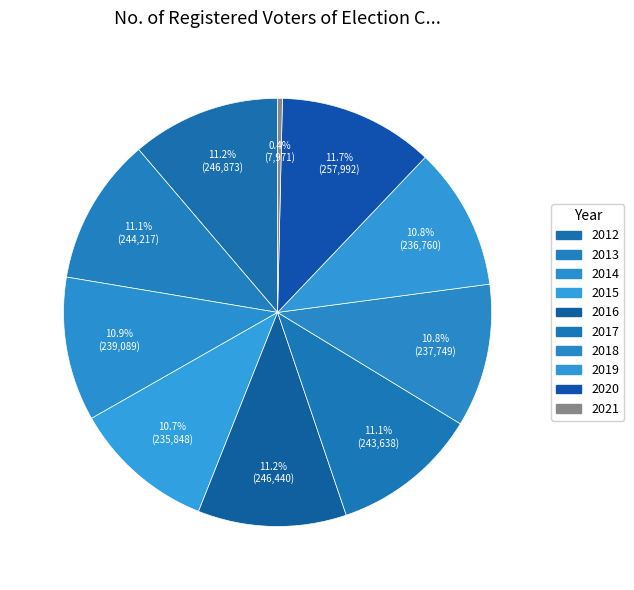

How many segments does this pie chart have?

10